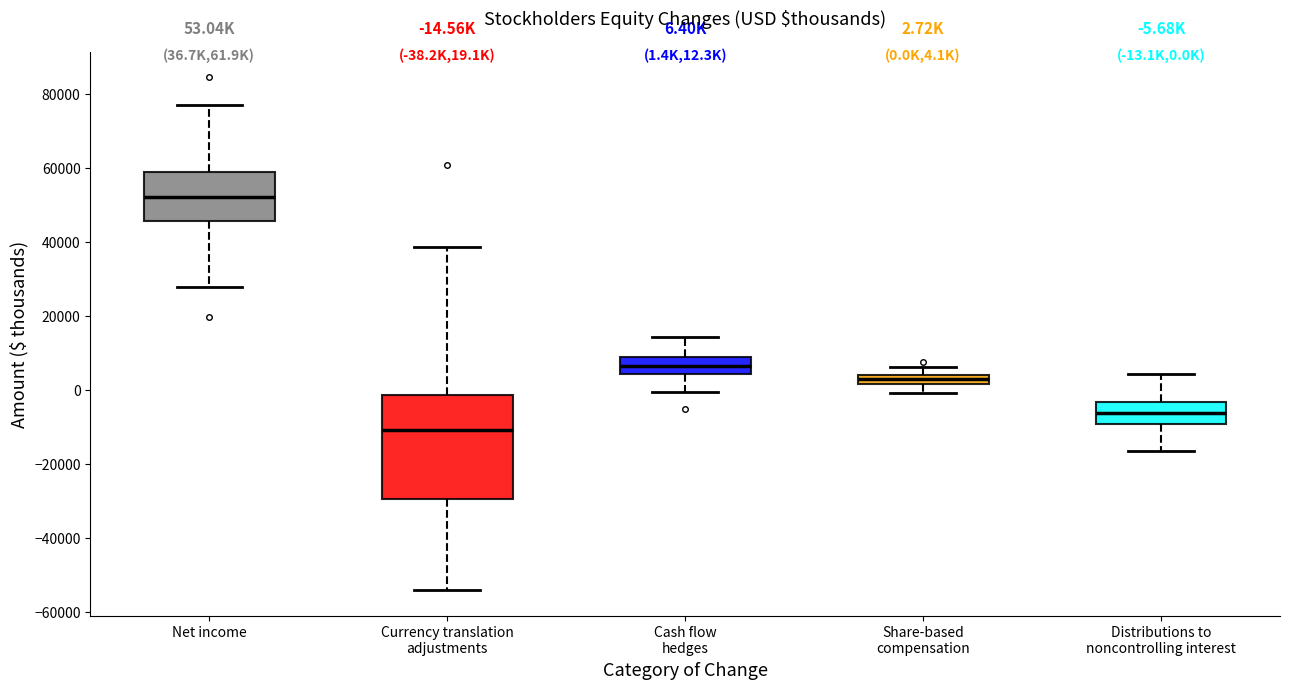

Which box has the lowest median line?

Currency translation adjustments